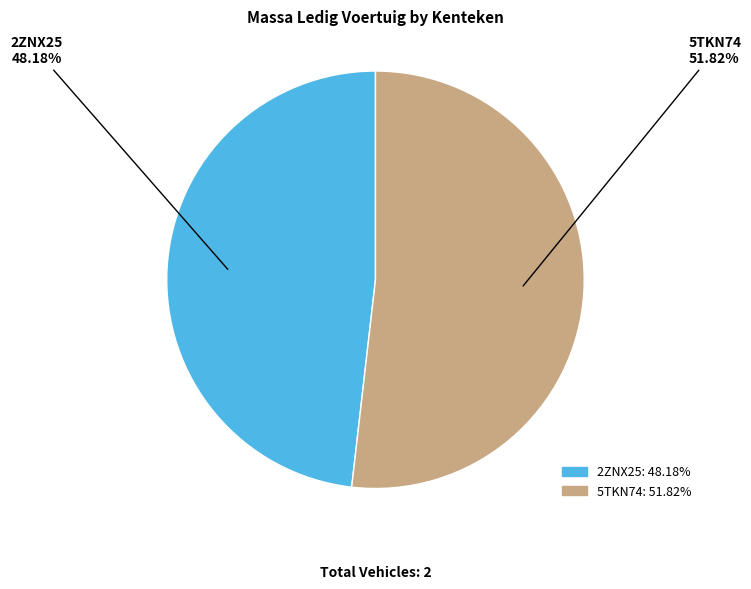

Which slice is the smallest?

2ZNX25